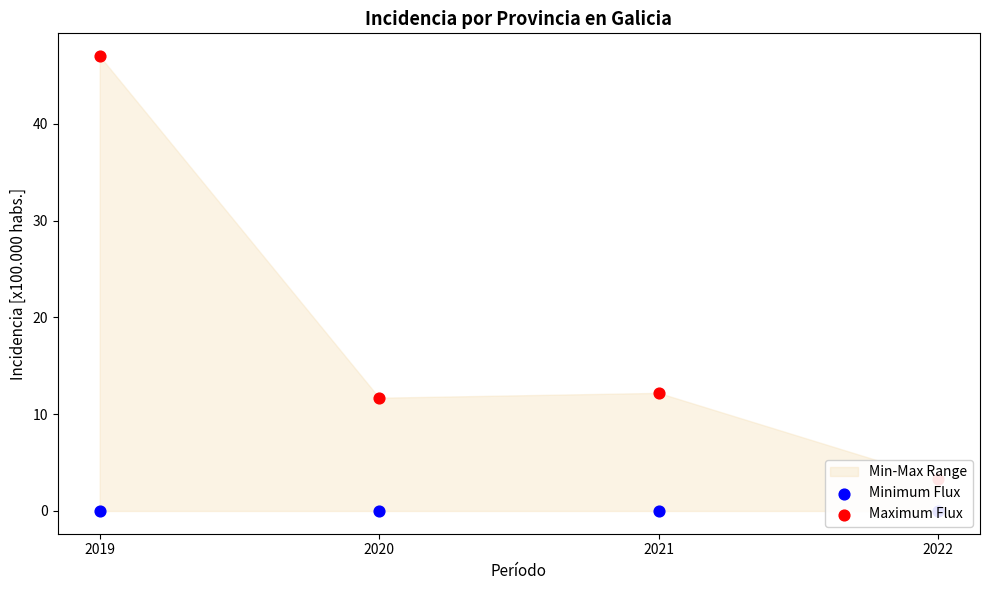

Which series reaches the maximum Y coordinate?

Maximum Flux